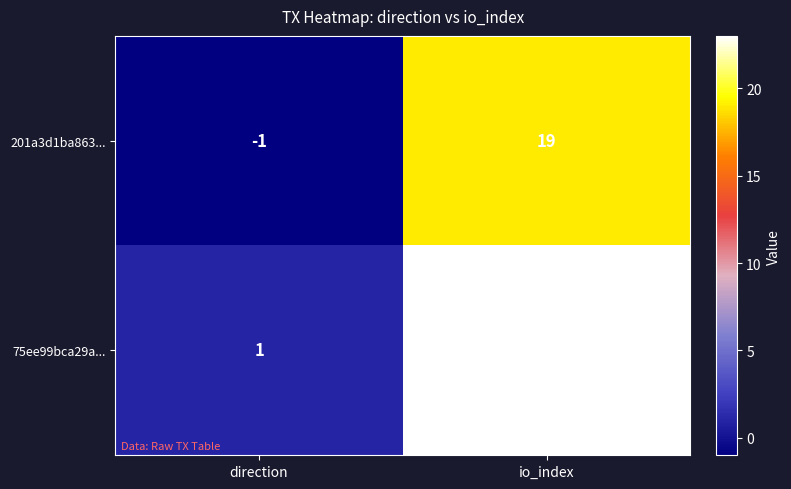

At direction, list the series in order from smallest to largest.

201a3d1ba863..., 75ee99bca29a...